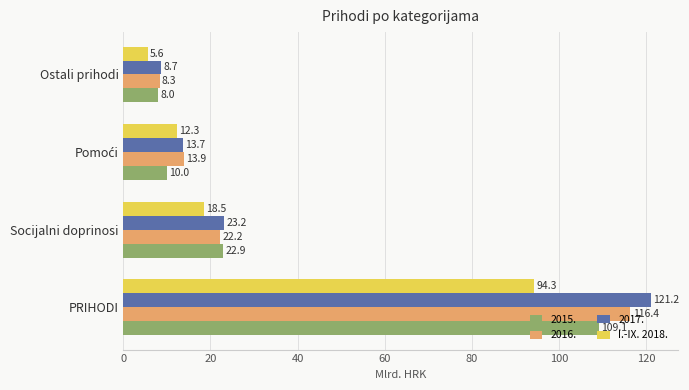

The value of 2015. at Socijalni doprinosi is 31.5. True or false?

False